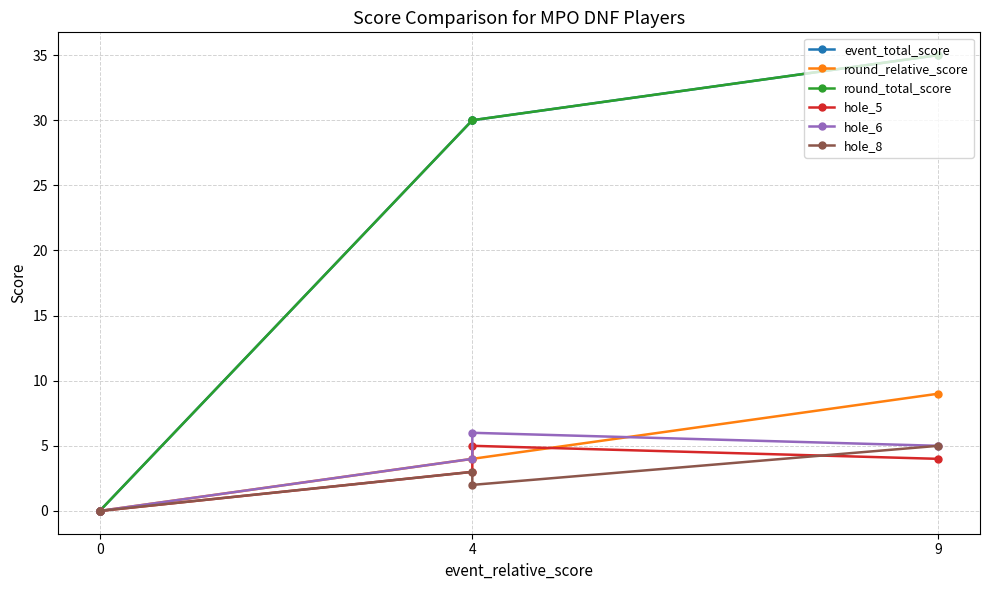

True or false: hole_8 and round_total_score cross at least once.

False